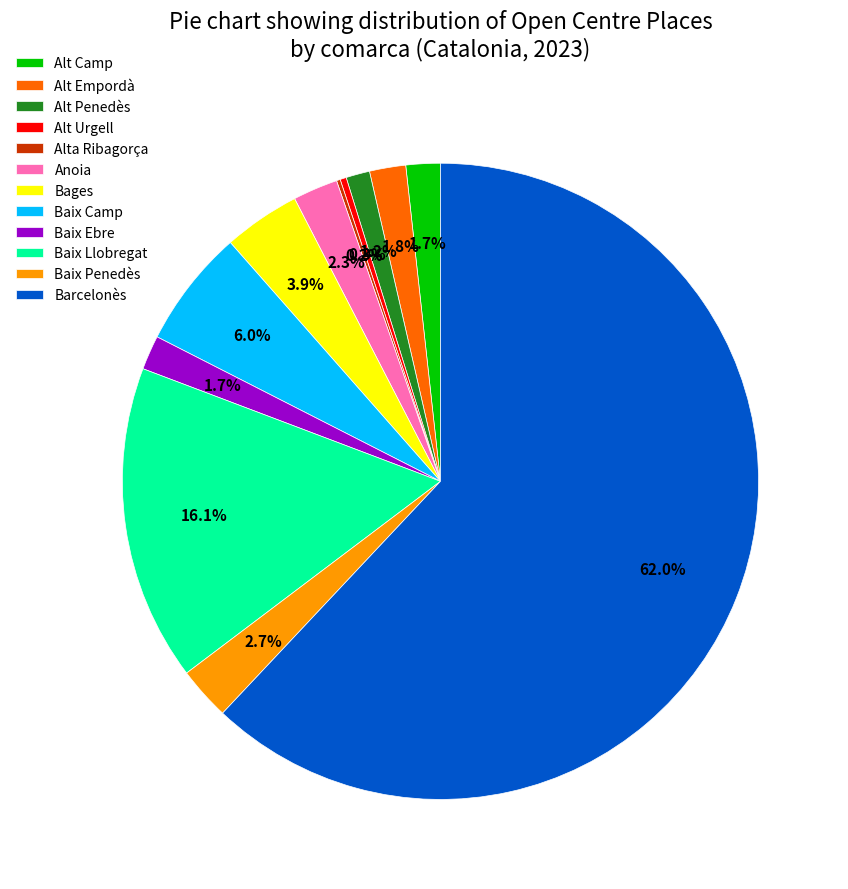

What percentage is NOT represented by Bages?

96.1%